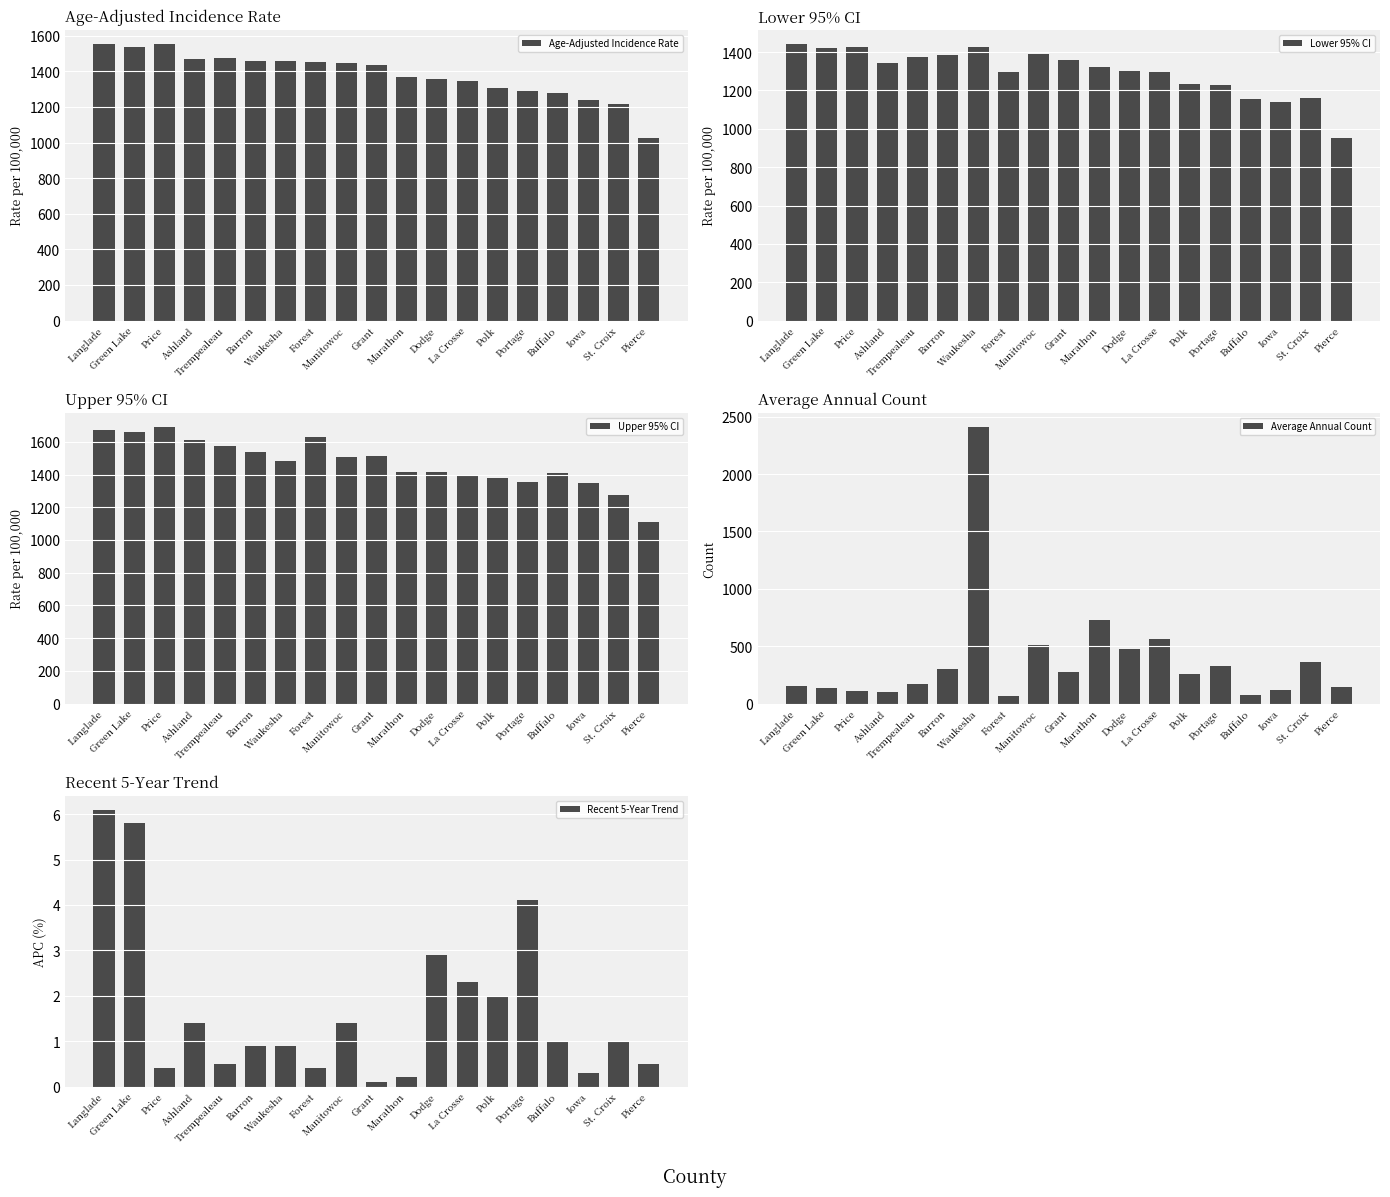

What is the minimum value for Recent 5-Year Trend?

0.1